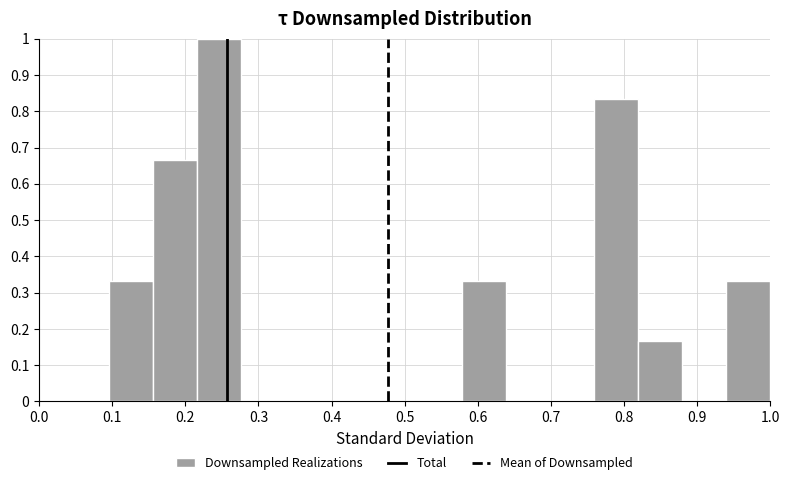

What is the height of the bar covering 0.94 to 1.00 on the x-axis? Neither the bar edges nor the heights are printed on the chart, so give them approximately, as read against the axes.

0.33